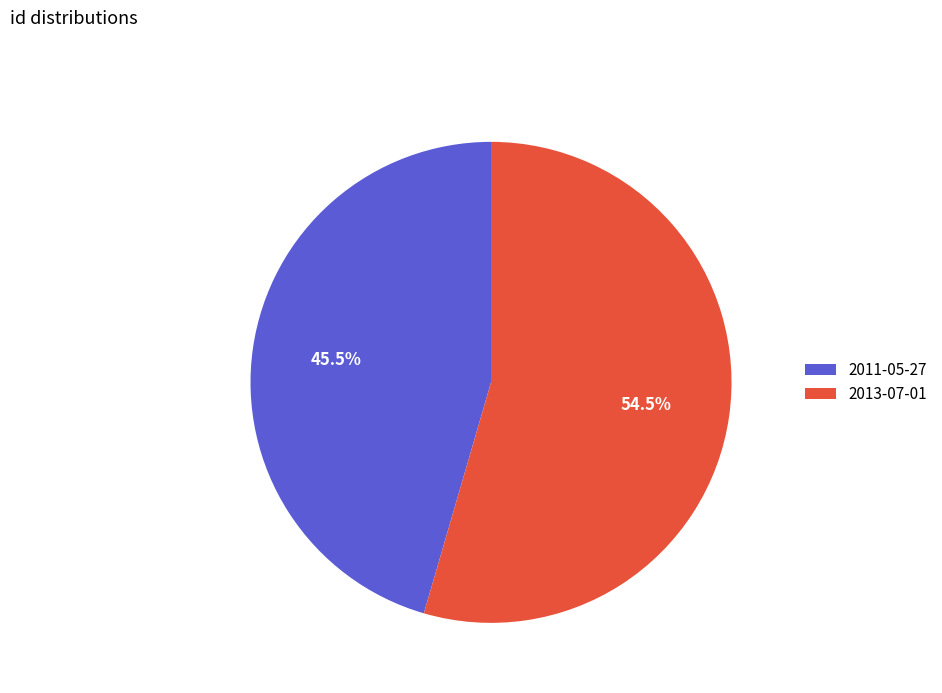

Is there any slice that represents more than half of the pie?

Yes